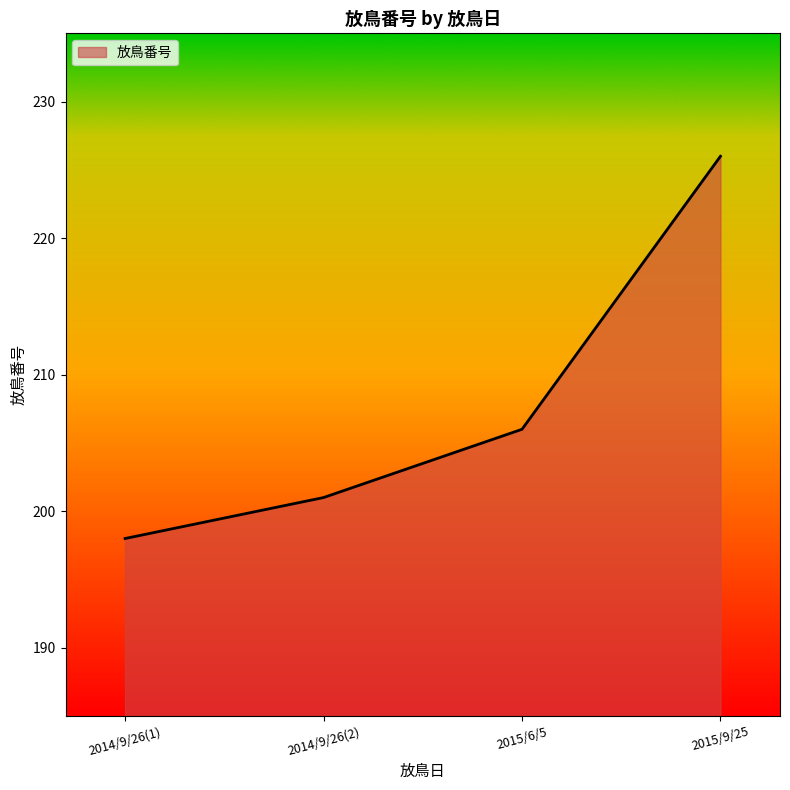

How many lines are shown in the chart?

1